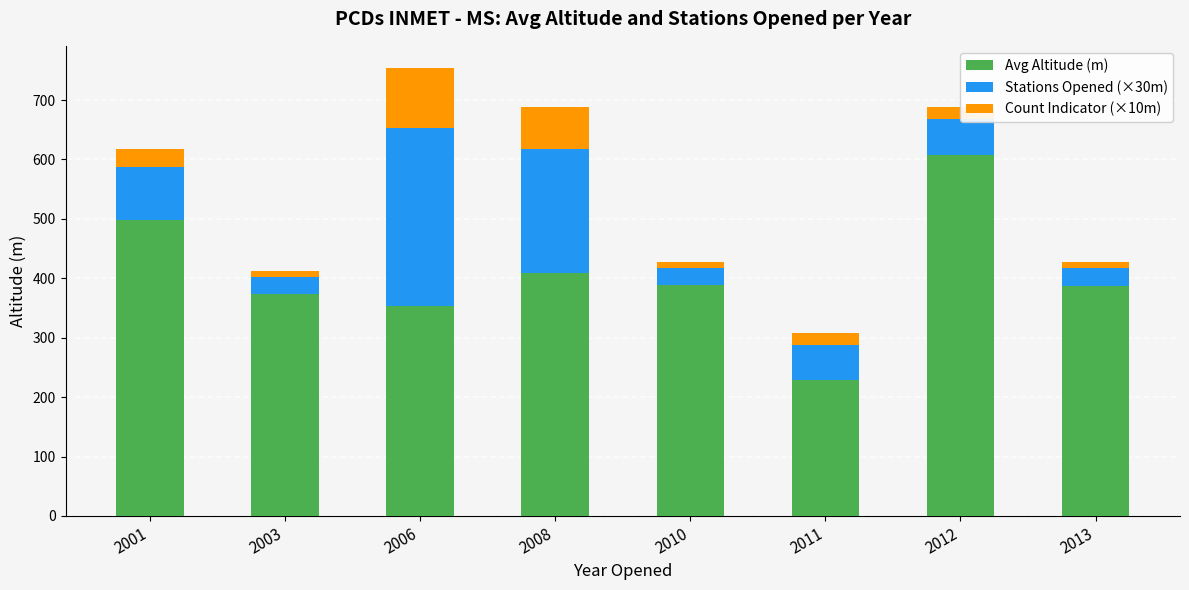

What is the difference between the maximum and minimum values in the Avg Altitude (m) series?

379.5